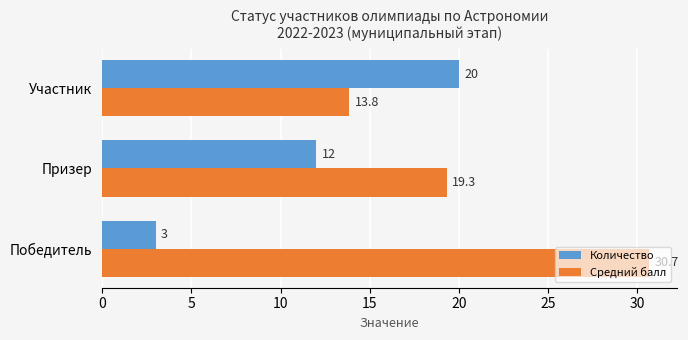

True or false: Количество has a value of 20.0 at Участник.

True